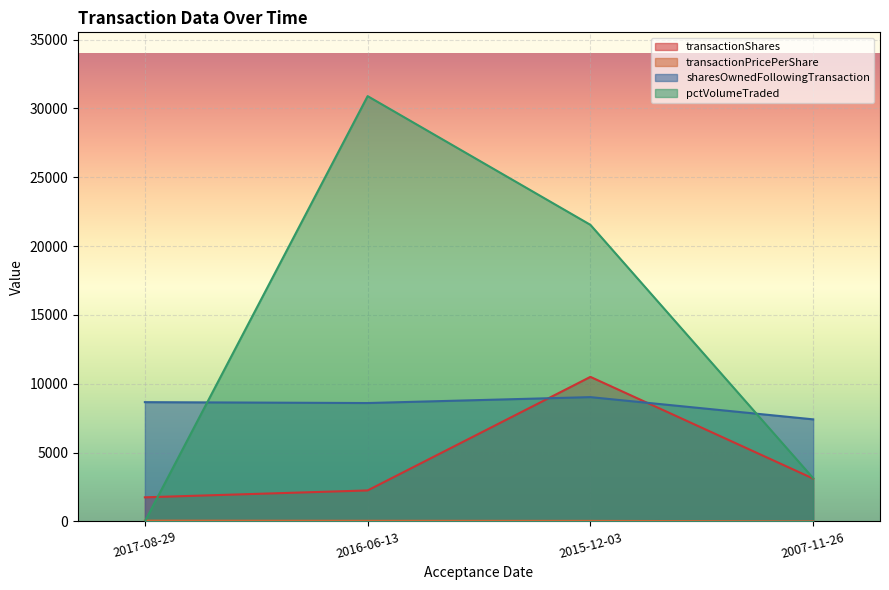

Does the chart display data point markers on the line(s)?

No